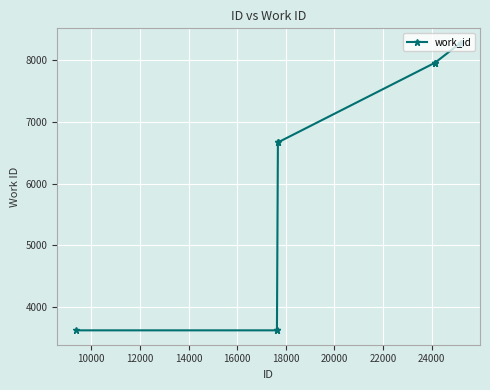

What is the sum of all values?

64635